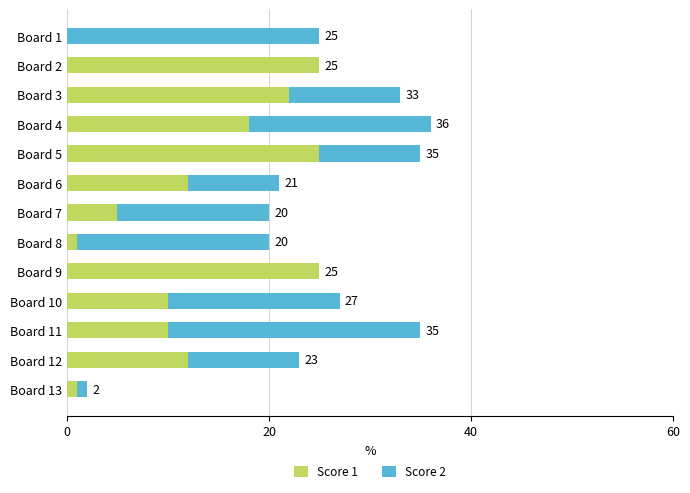

What is the sum of all Score 1 values?

166